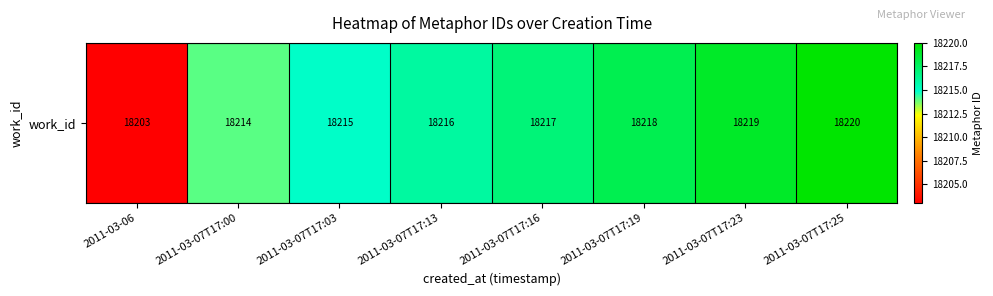

What is the approximate value at 2011-03-07T17:19, to the nearest 5?

18220